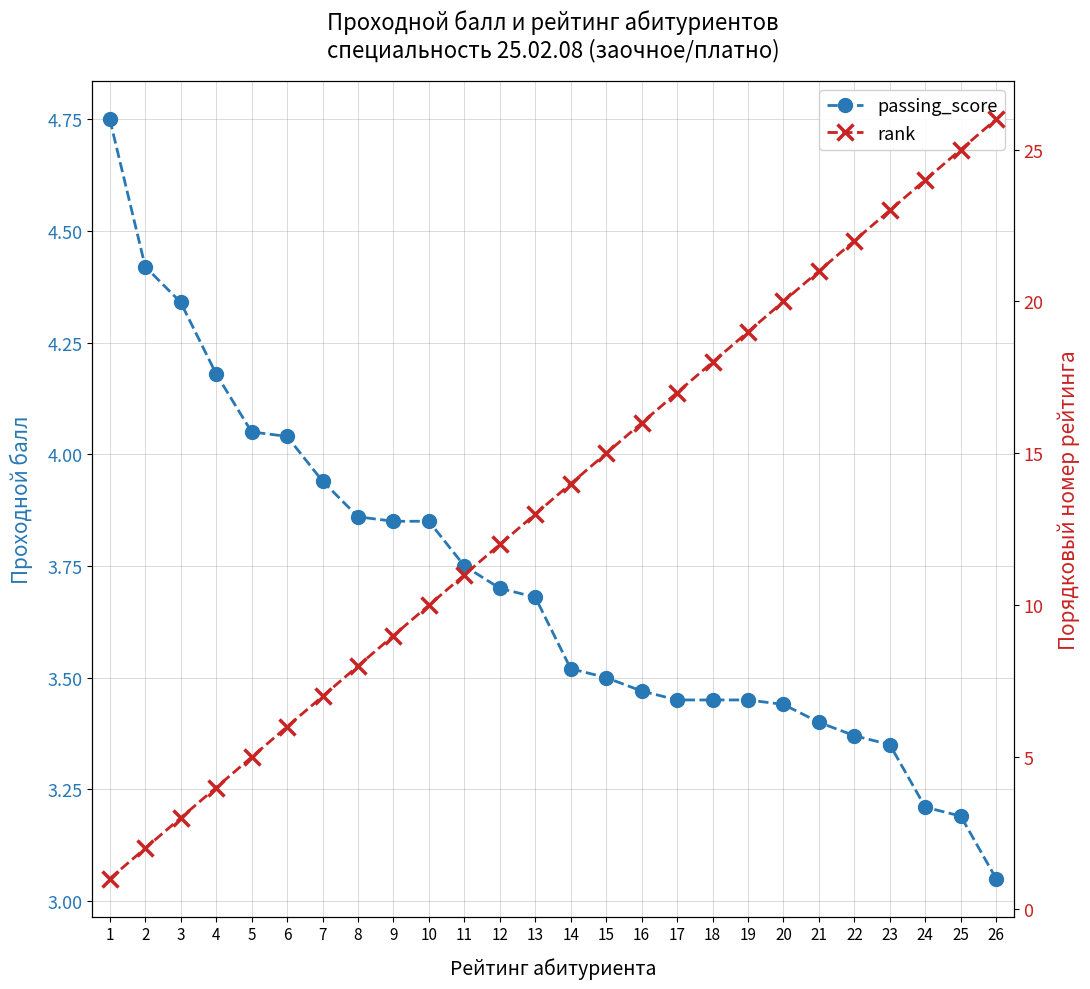

True or false: passing_score has more than 1 points higher than both neighbors.

False